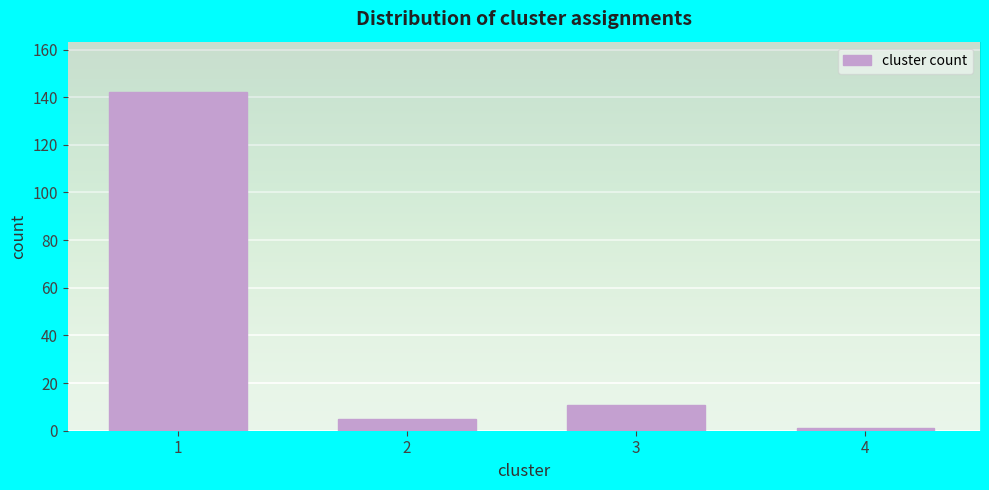

Reading right to left, transcribe all the data shown in this chart.

1	11	5	142